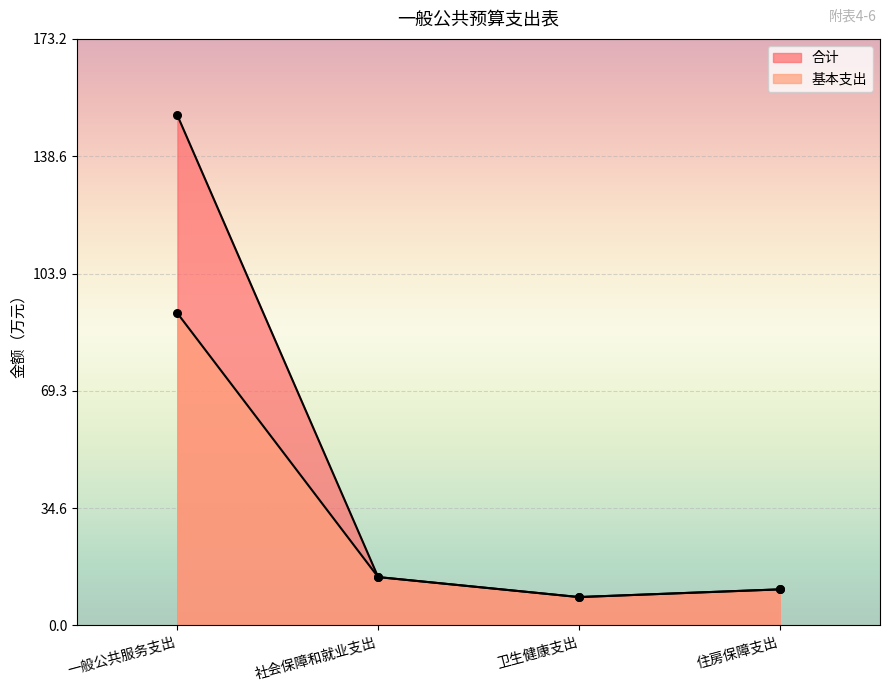

At how many categories does at least one series exceed 23?

1